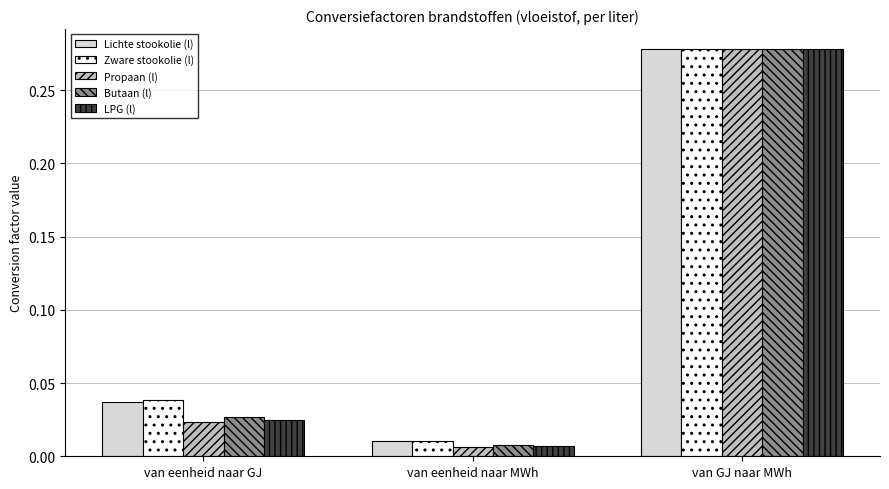

True or false: Butaan (l) has a value of 0.5 at van GJ naar MWh.

False